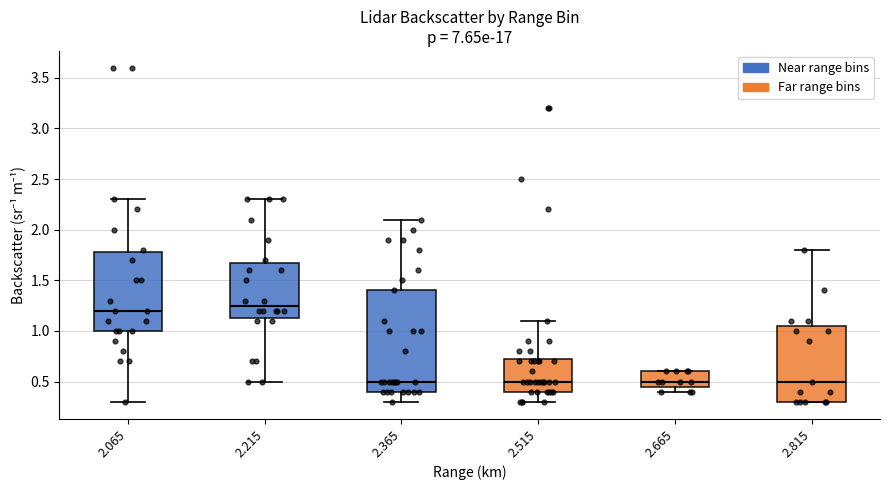

Reading left to right, transcribe this box plot: for each box, give where its median line is, the range the box spans, and where its two whiskers end, as read against the y-axis. The values are not printed on the chart, so give them approximately, as read against the axis.

2.065: median 1.20, box 1.00 to 1.80, whiskers 0.30 to 2.30
2.215: median 1.25, box 1.15 to 1.70, whiskers 0.50 to 2.30
2.365: median 0.50, box 0.40 to 1.40, whiskers 0.30 to 2.10
2.515: median 0.50, box 0.40 to 0.75, whiskers 0.30 to 1.10
2.665: median 0.50, box 0.45 to 0.60, whiskers 0.40 to 0.60
2.815: median 0.50, box 0.30 to 1.05, whiskers 0.30 to 1.80